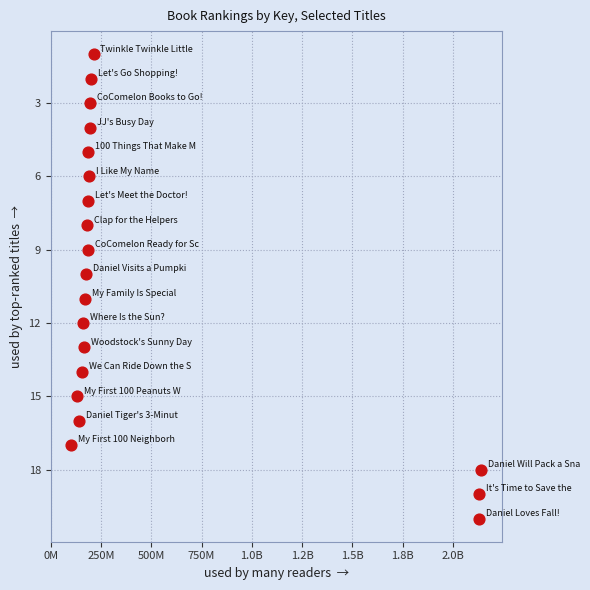

What is the range of X values (max minus min)?

2039856191